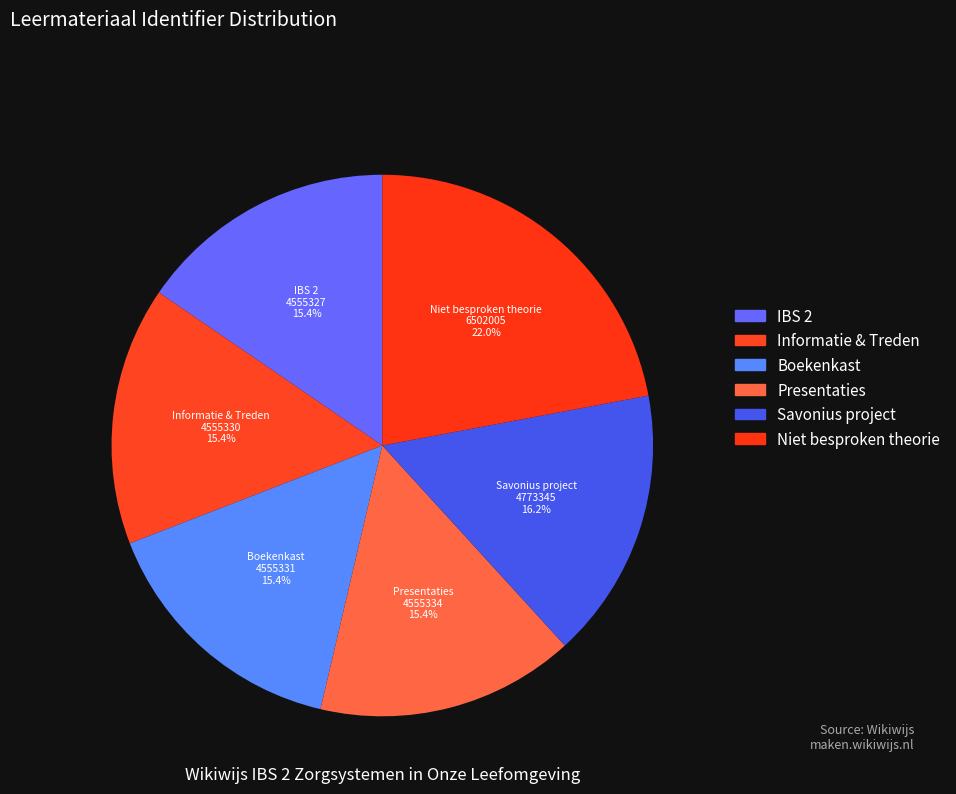

Which category has the biggest portion of the pie?

Niet besproken theorie